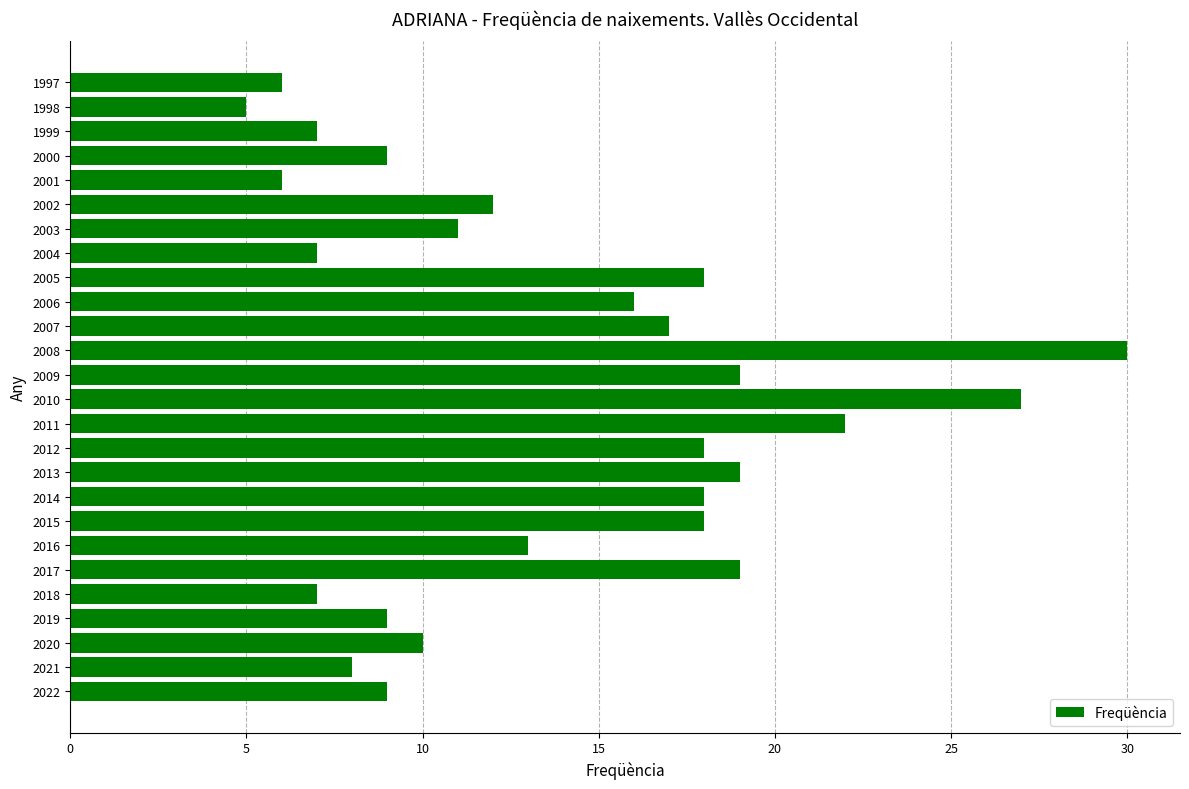

What is the sum of all values?

360